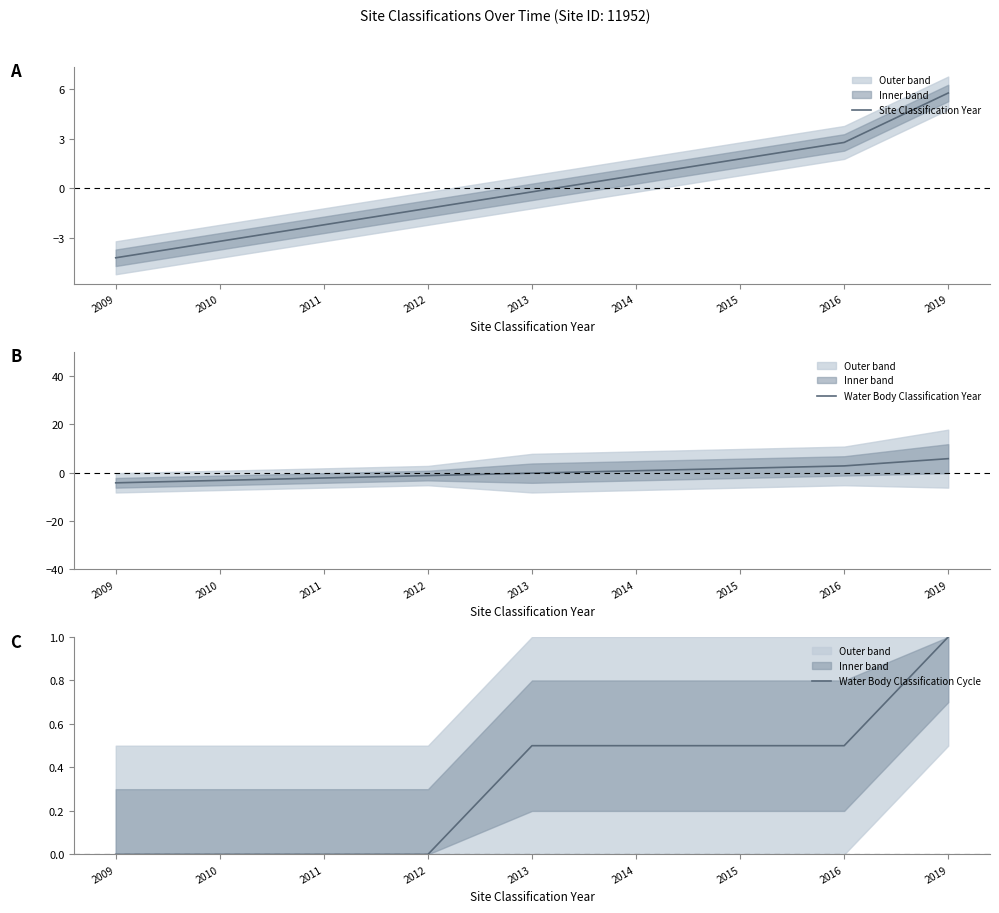

Does the chart display data point markers on the line(s)?

No